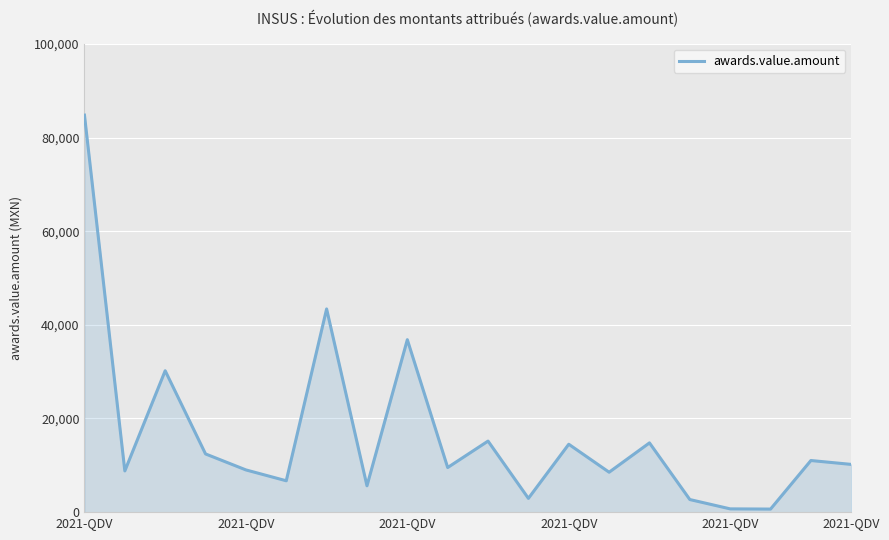

What is the maximum value shown in the chart?

84786.7